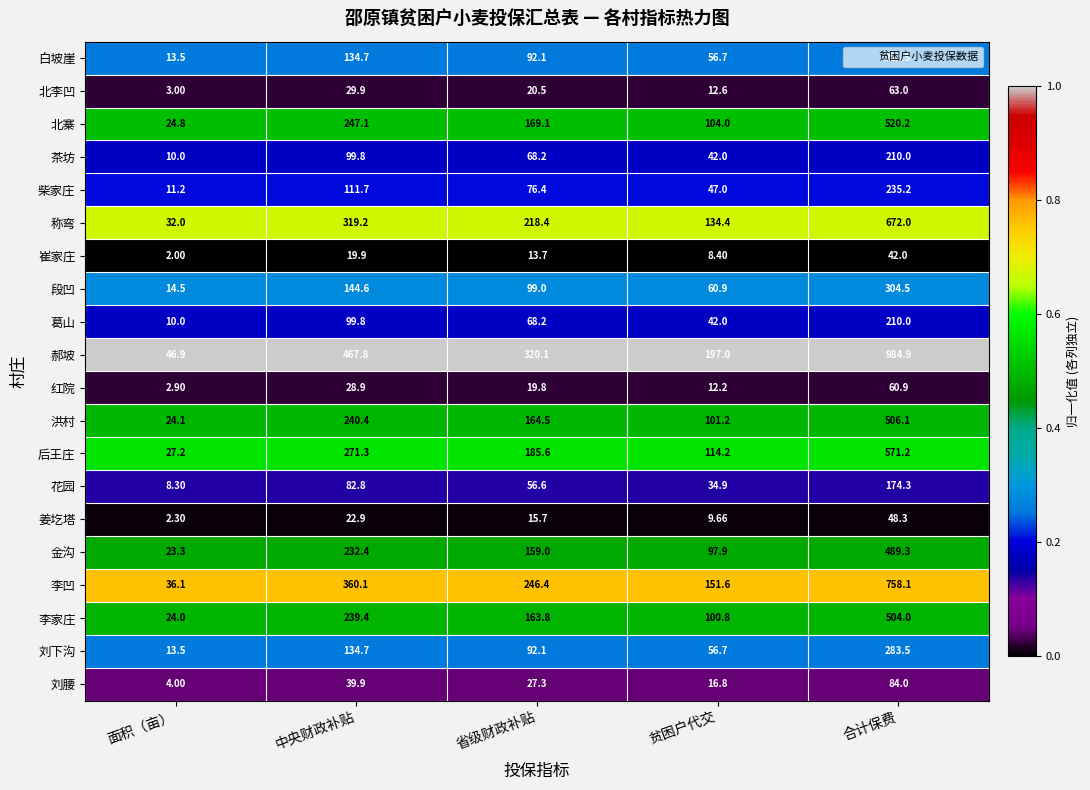

At which category does the chart reach its minimum across all series?

面积（亩）